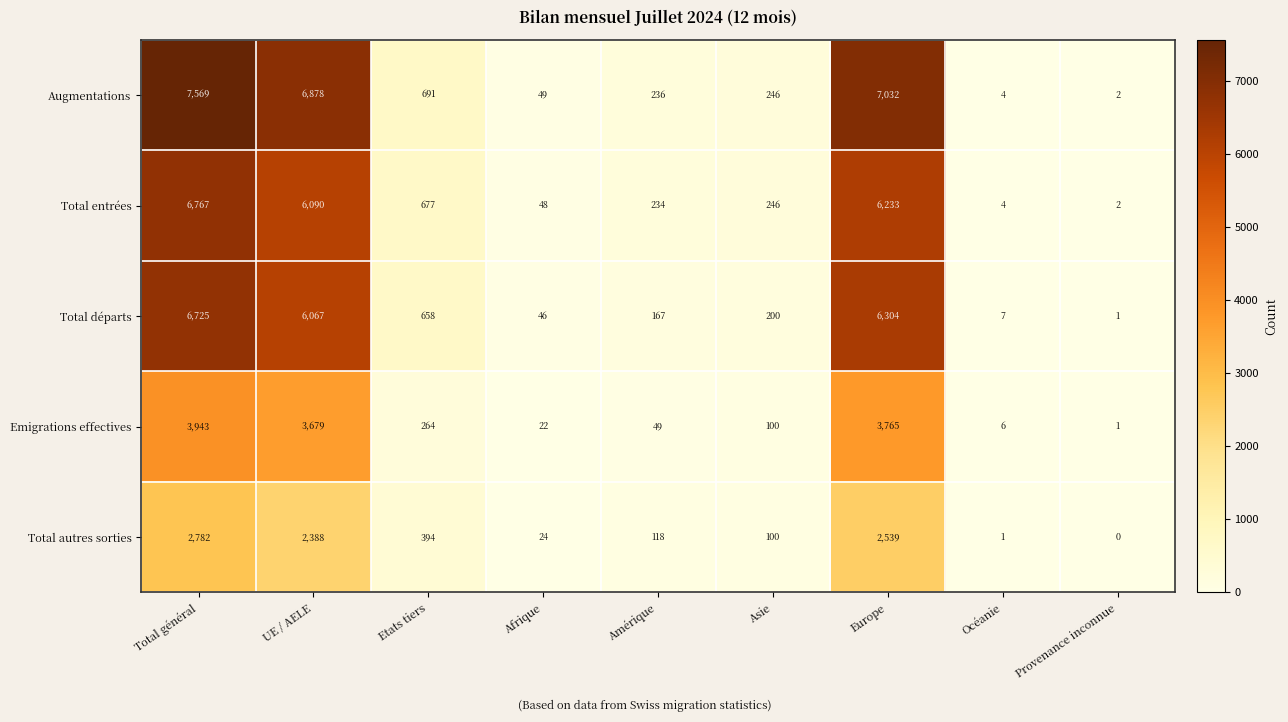

At which category is the sum across all series the highest?

Total général